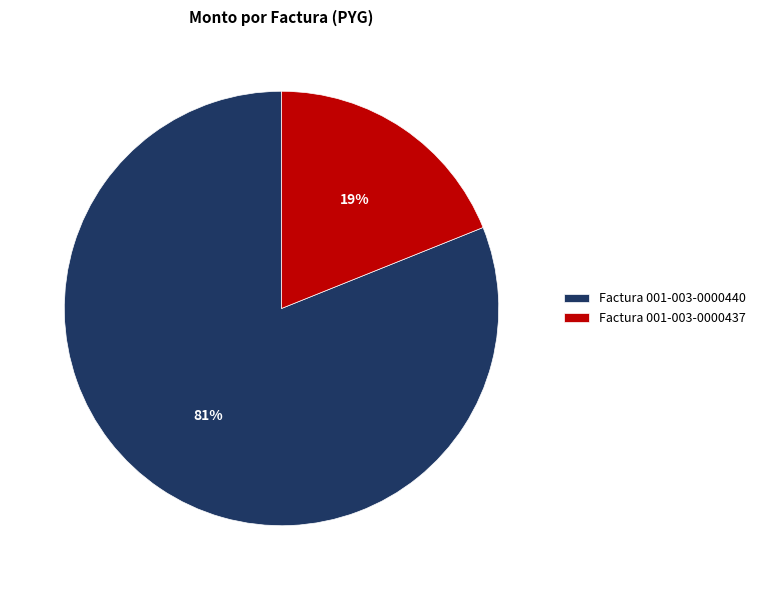

Which has a higher value, Factura 001-003-0000440 or Factura 001-003-0000437?

Factura 001-003-0000440